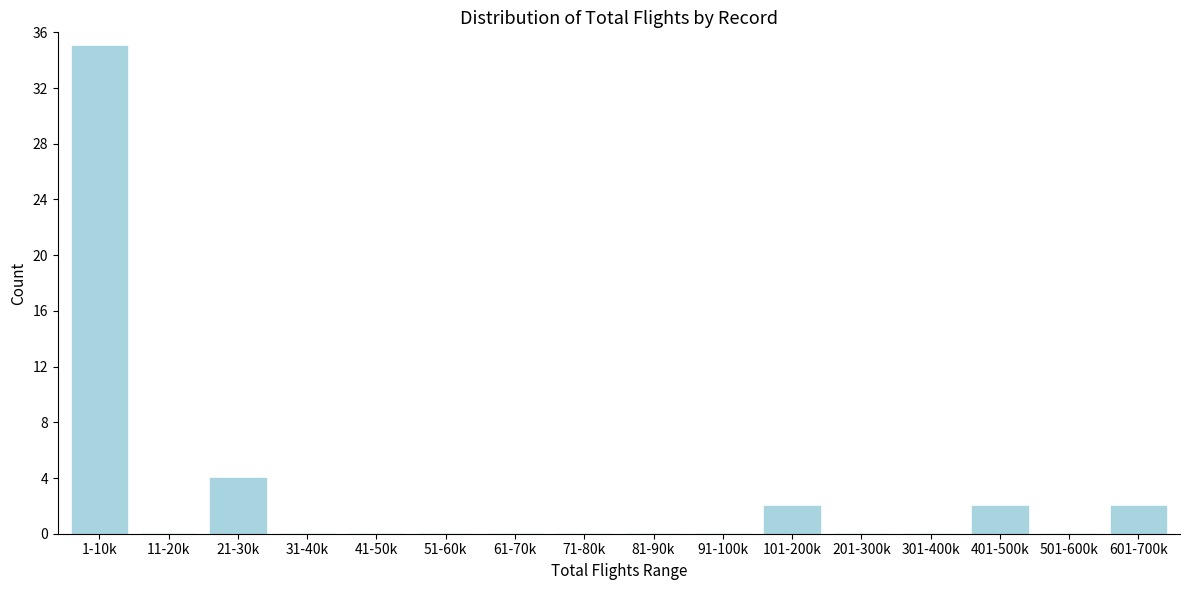

Reading left to right, extract all data points from this chart.

1-10k=35	11-20k=0	21-30k=4	31-40k=0	41-50k=0	51-60k=0	61-70k=0	71-80k=0	81-90k=0	91-100k=0	101-200k=2	201-300k=0	301-400k=0	401-500k=2	501-600k=0	601-700k=2